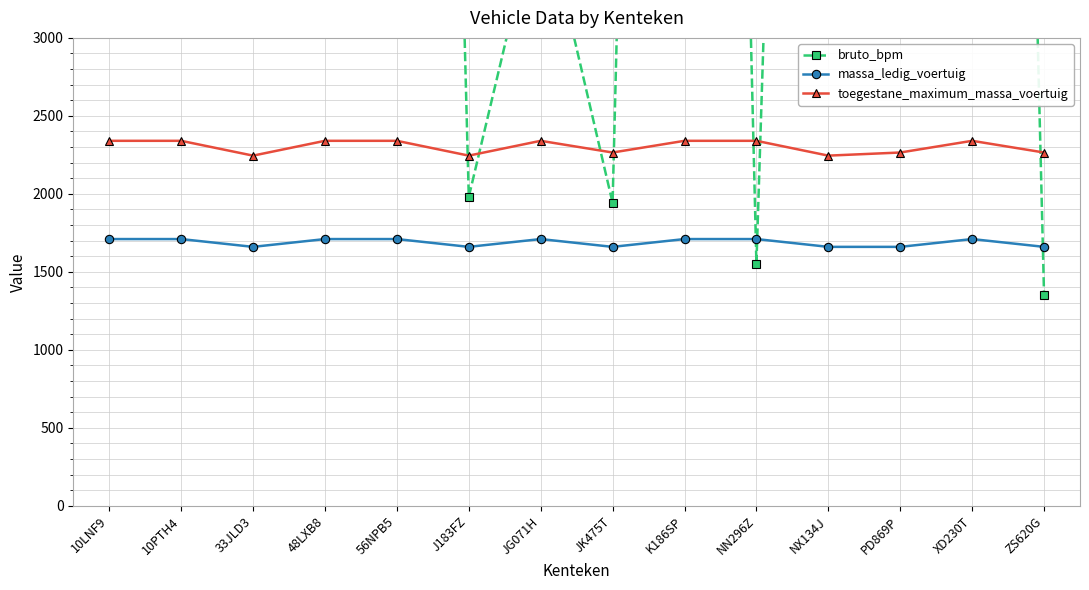

At how many categories does at least one series exceed 16467?

6